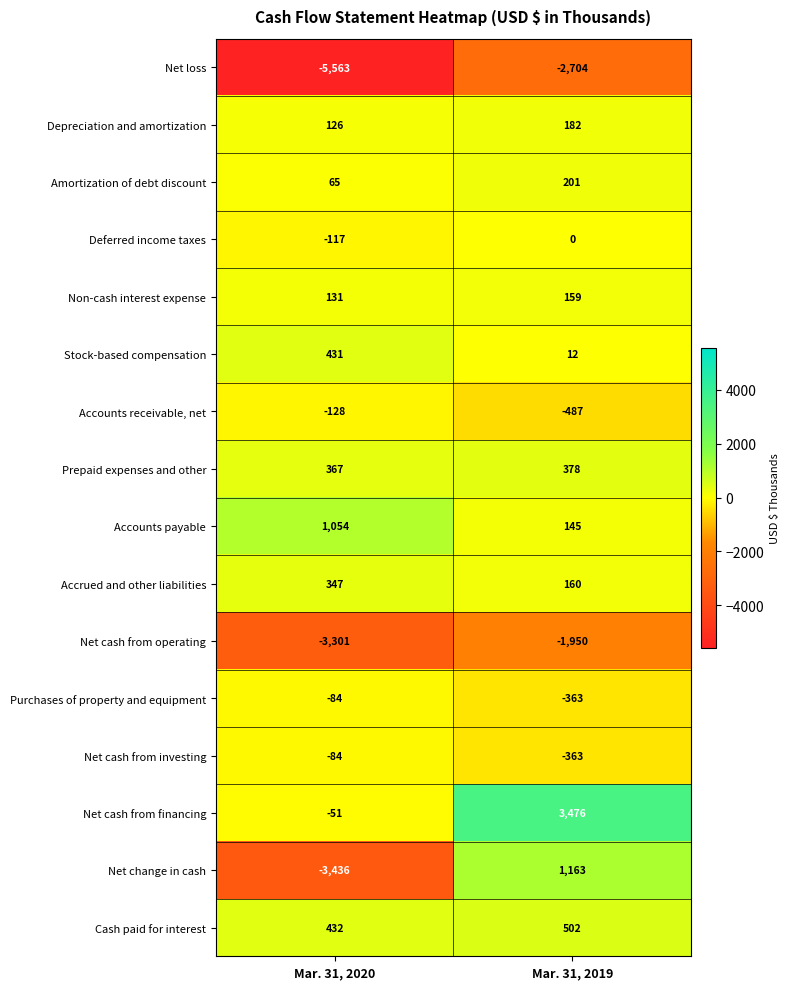

At how many categories does at least one series exceed 1488?

1